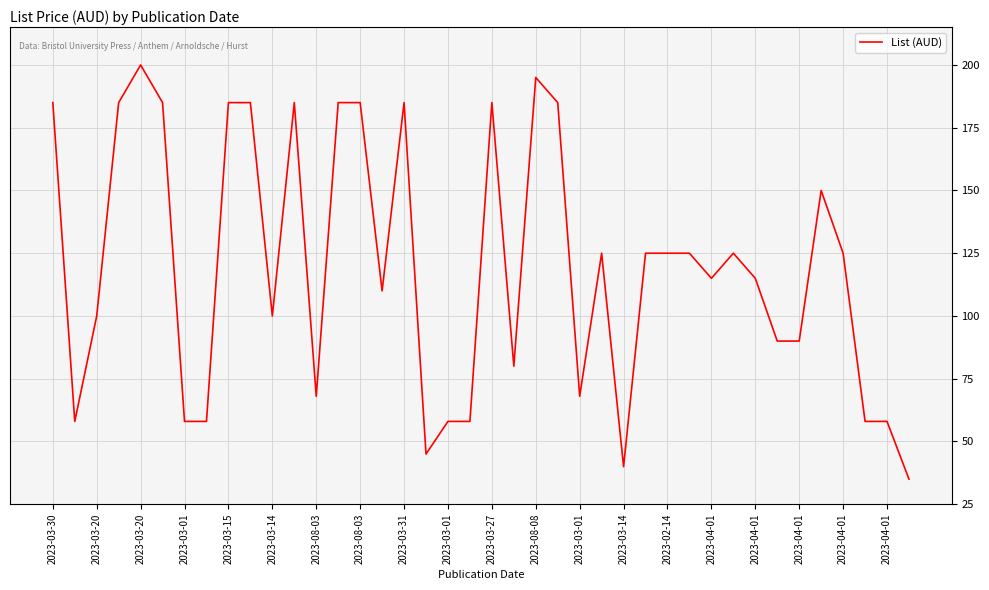

How many lines are shown in the chart?

1